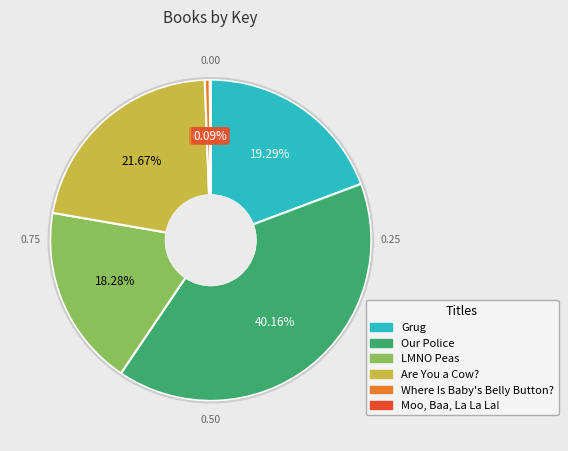

To the nearest percent, what is the difference between the Grug and Are You a Cow? slice percentages?

2%